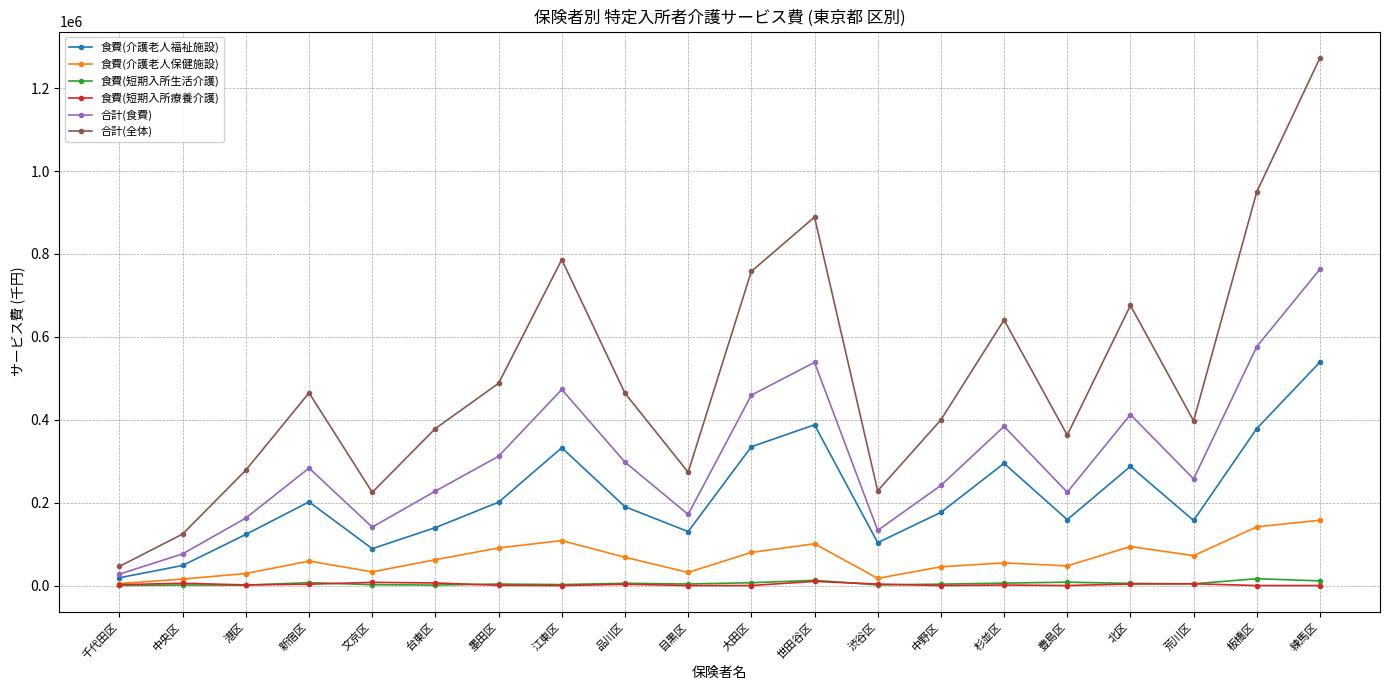

How many lines are shown in the chart?

6